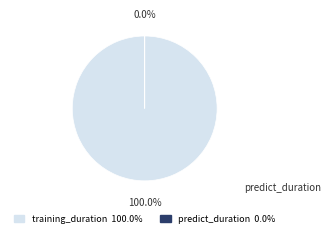

Rank the categories by value from lowest to highest.

predict_duration, training_duration